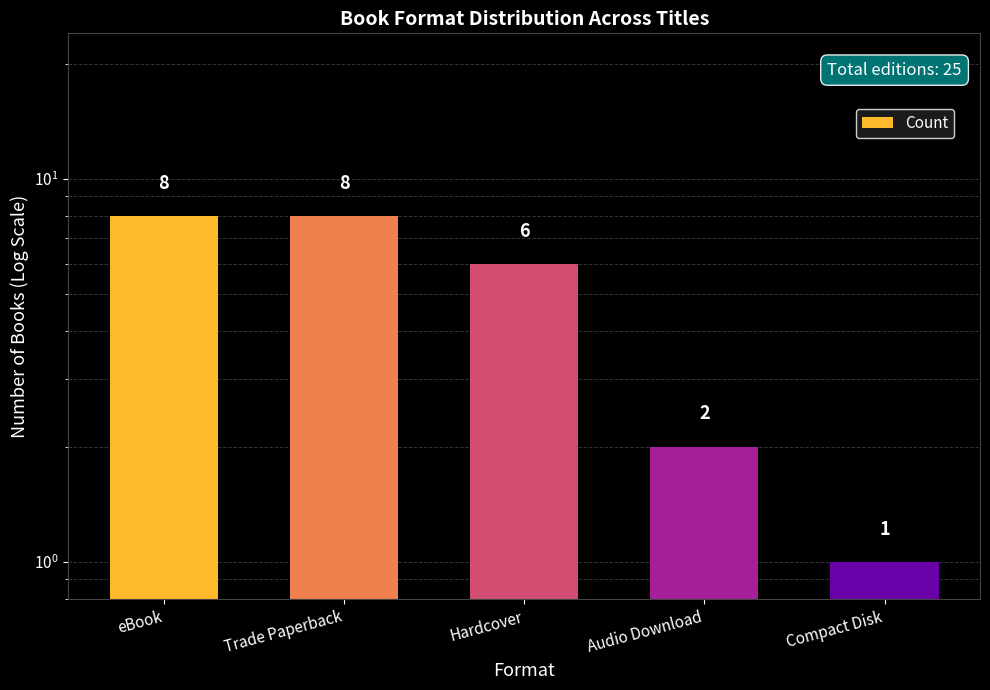

Rank the categories by value from lowest to highest.

Compact Disk, Audio Download, Hardcover, eBook, Trade Paperback